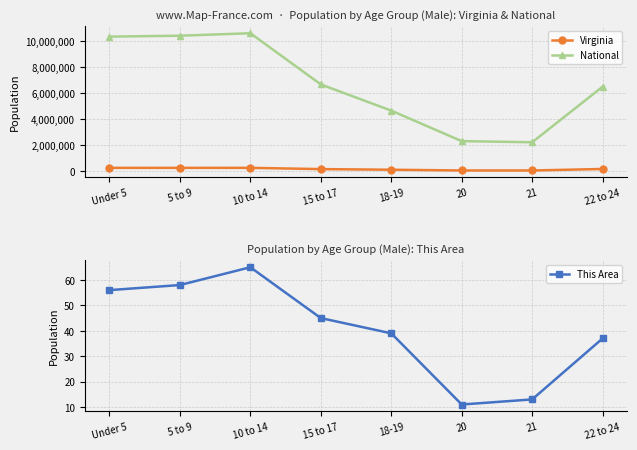

What position from the right is 22 to 24?

1